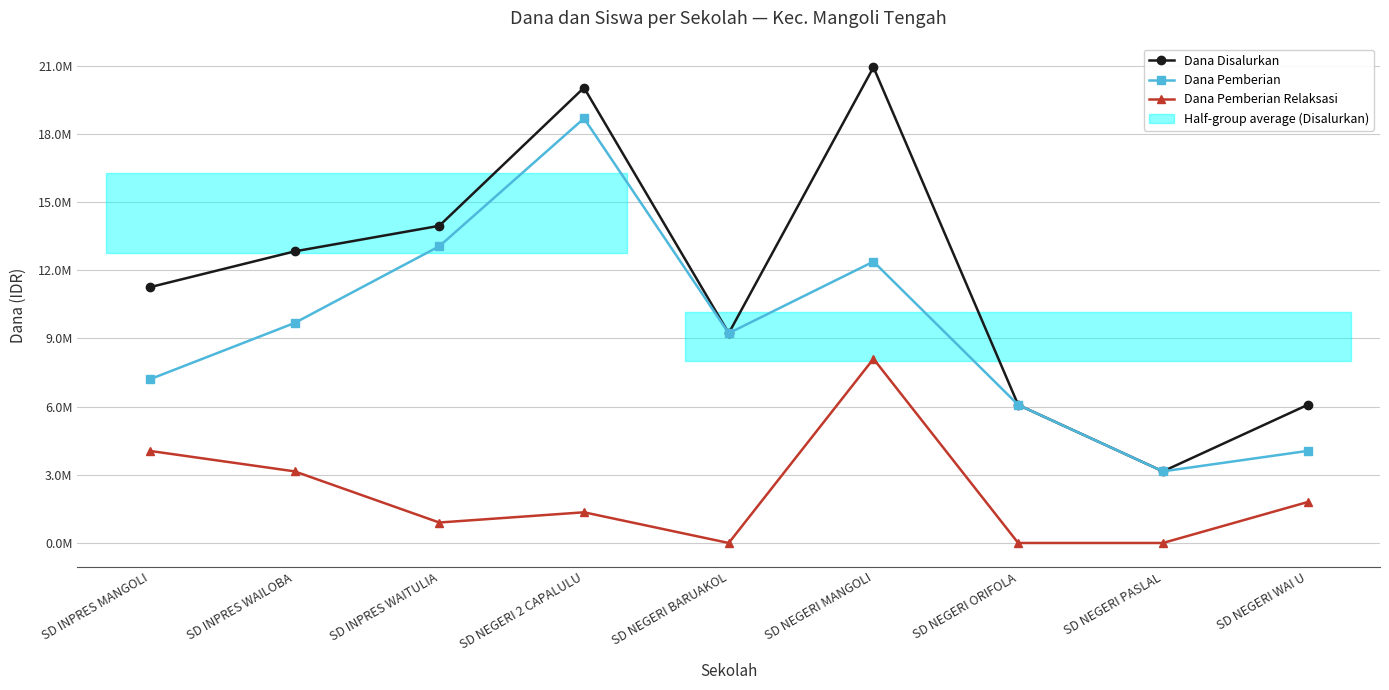

What is the spread (max minus min) of values at SD INPRES MANGOLI?

7200000